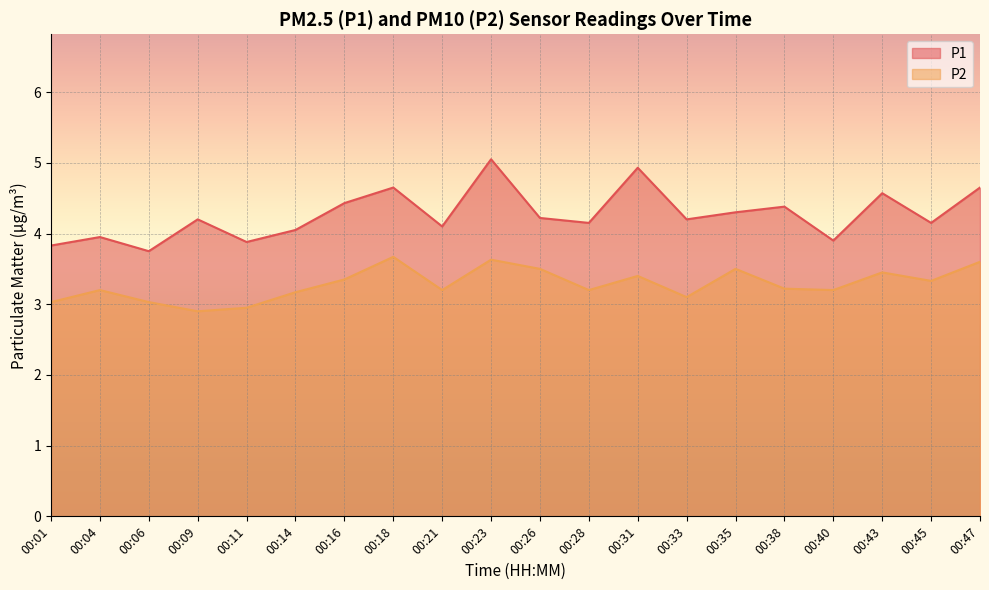

What are all the series names shown in the legend?

P1, P2